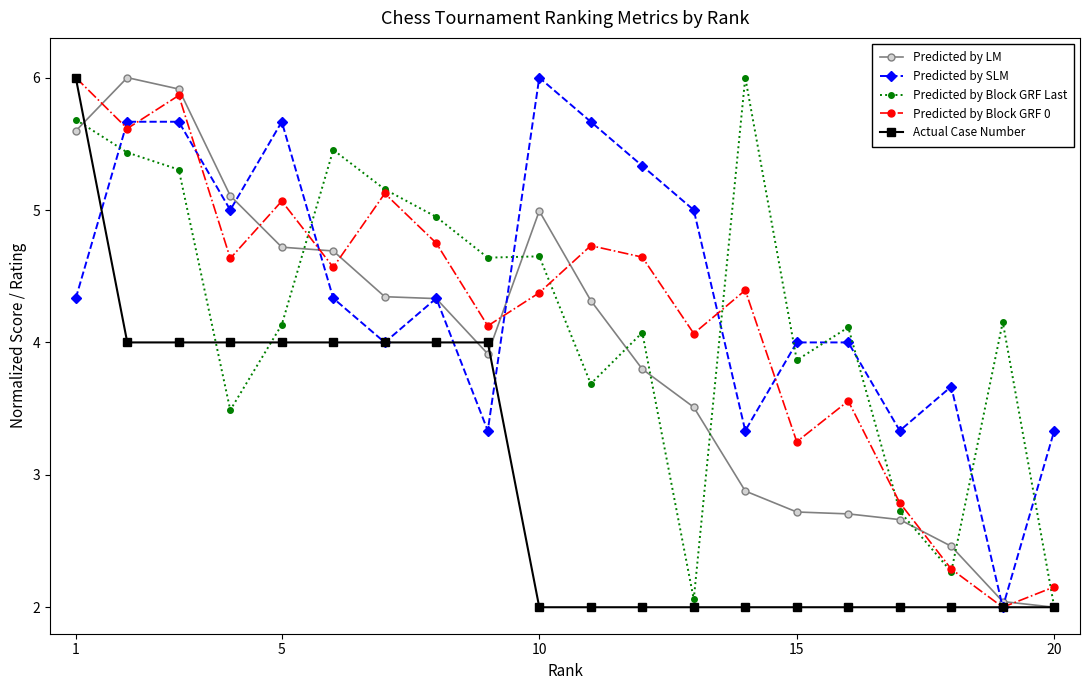

At how many categories does at least one series exceed 3?

20